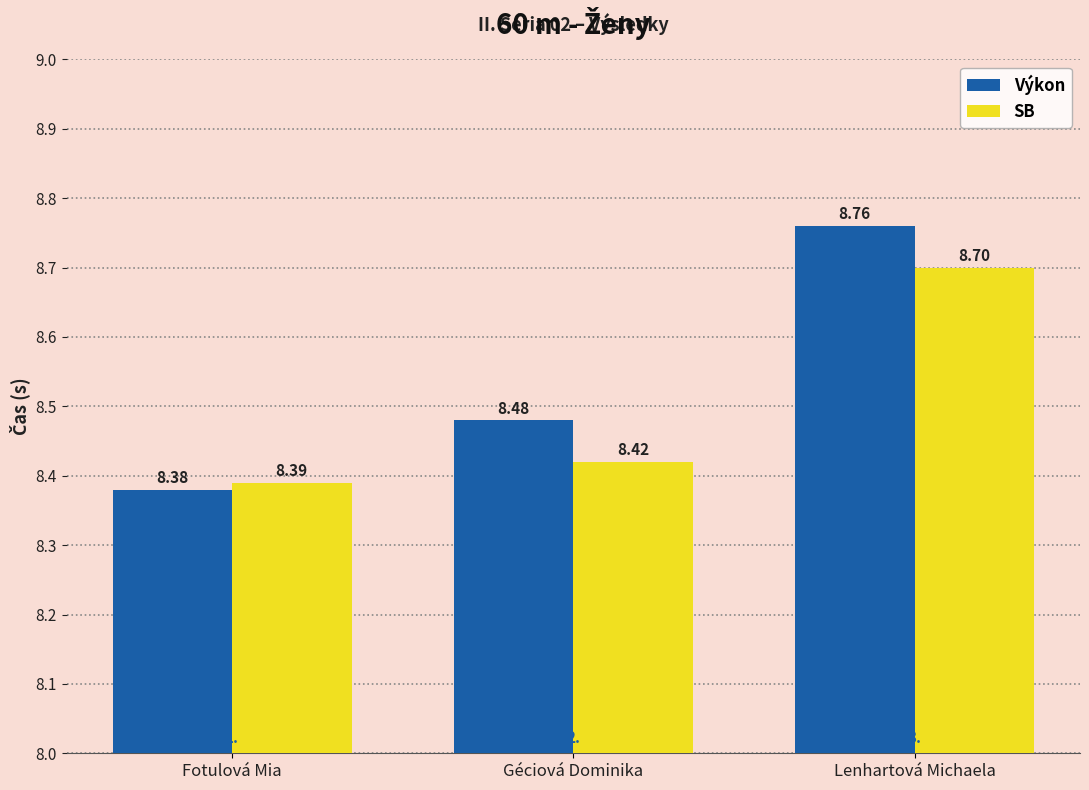

What are all the series names shown in the legend?

Výkon, SB